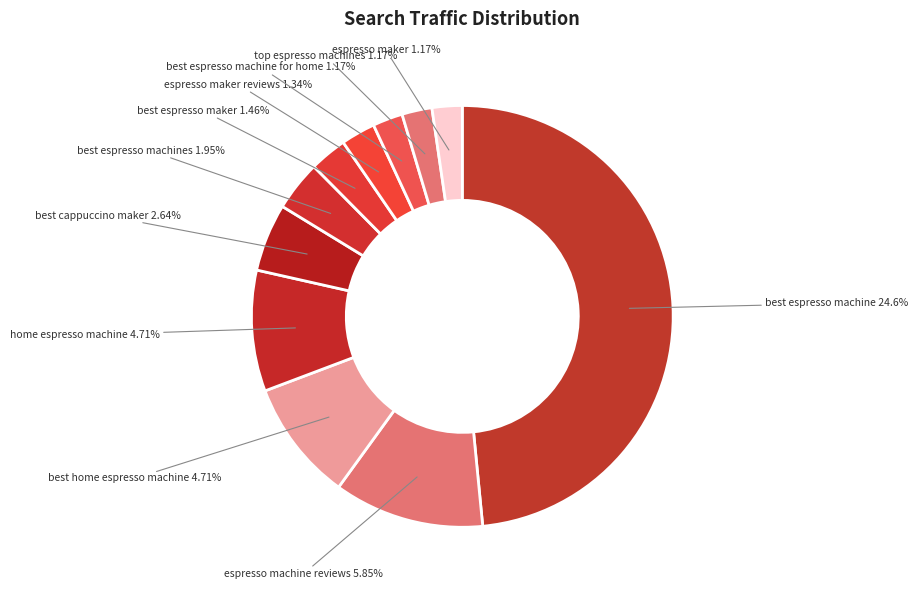

What is the ratio of the value at best home espresso machine to the value at best espresso maker?

3.2